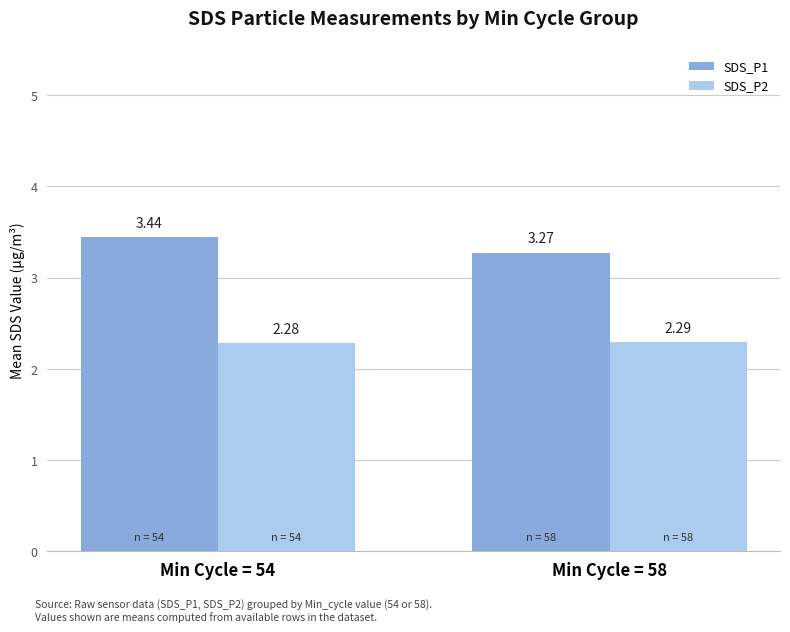

Which series has the widest spread of values?

SDS_P1